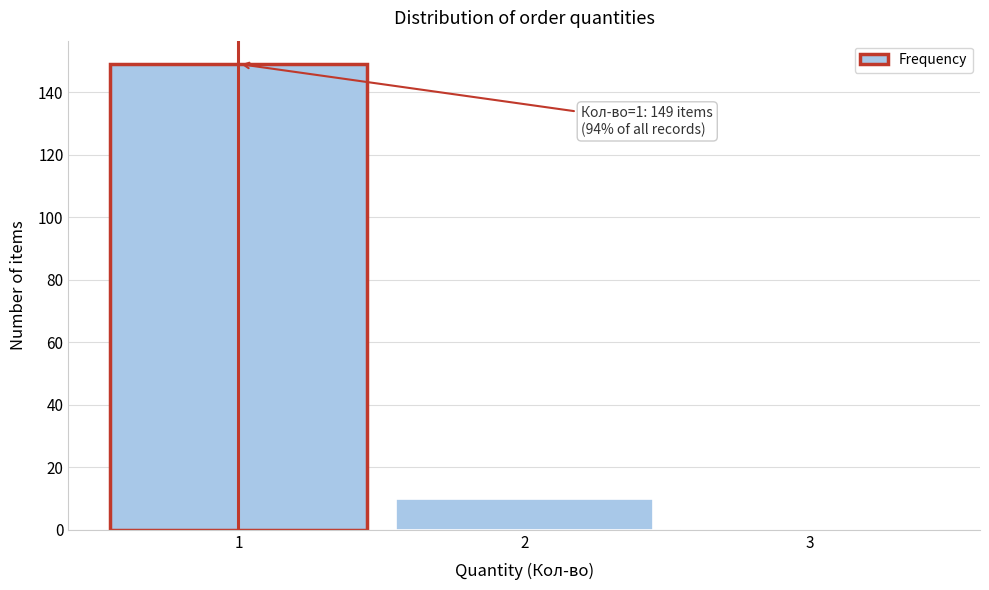

Over which range of the x-axis is the bar tallest?

0.5 to 1.5